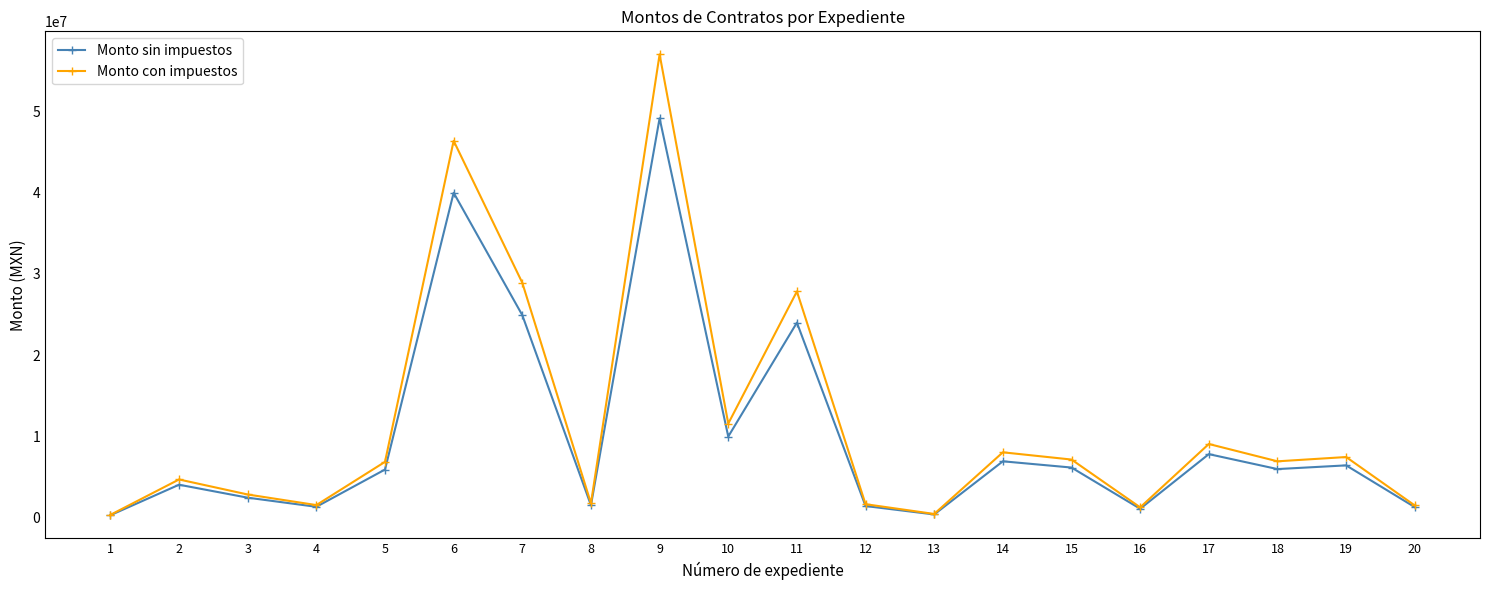

What is the sum of the Monto con impuestos values at 4 and 2?

6220527.2